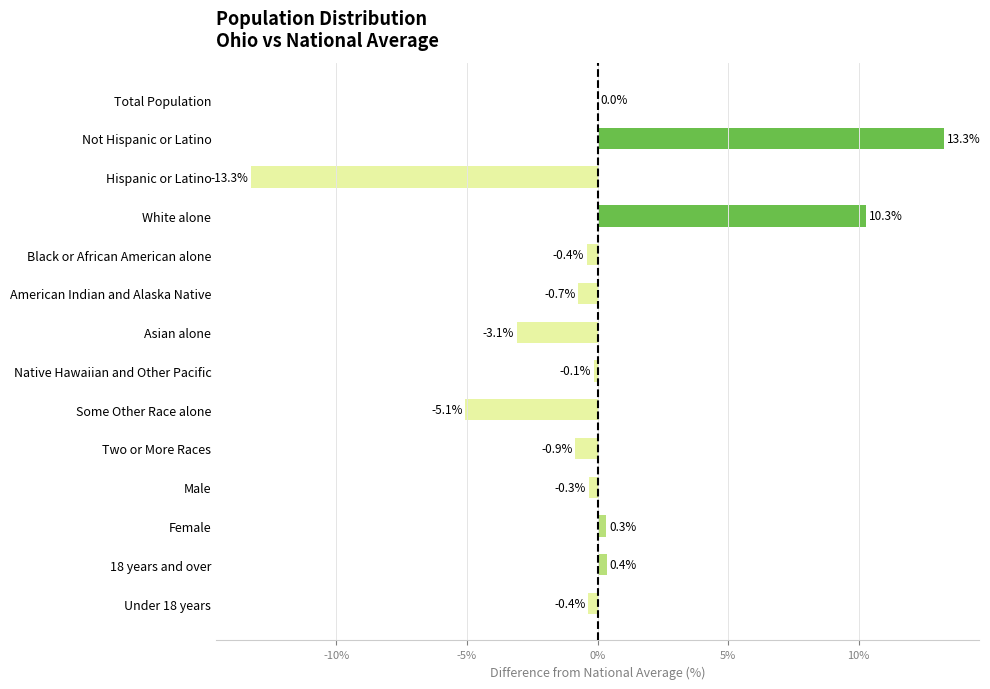

What is the maximum value shown in the chart?

13.3